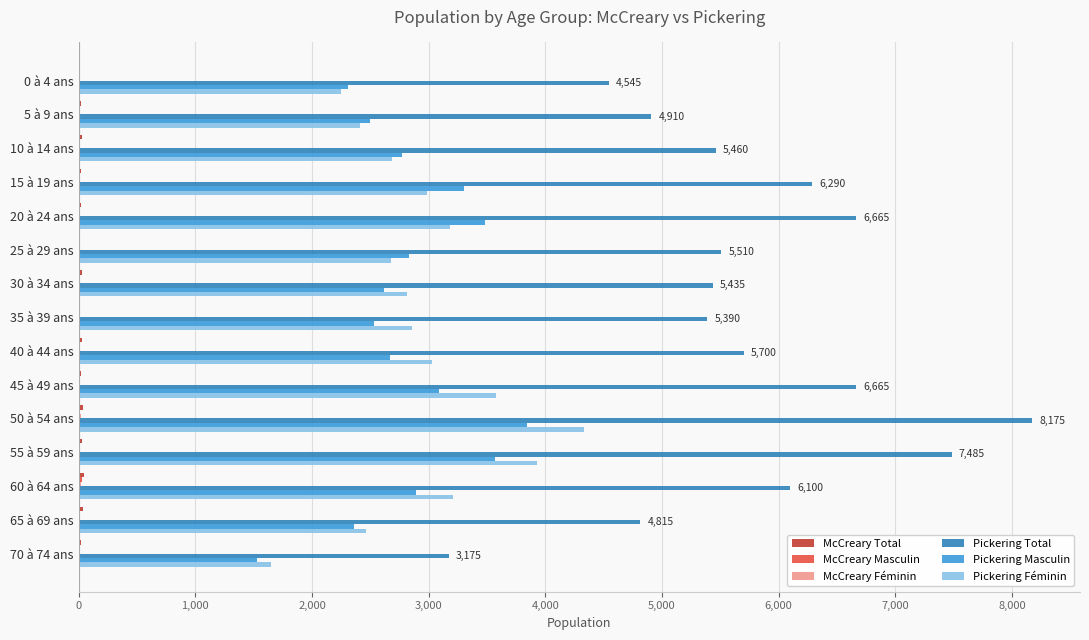

The value of Pickering Masculin at 35 à 39 ans is 3325. True or false?

False